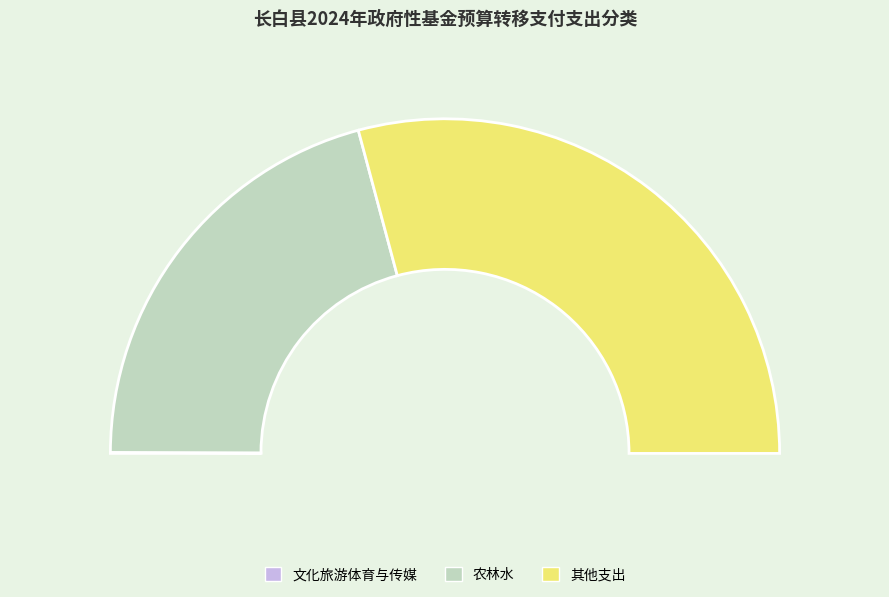

To the nearest percent, what percentage of the pie is 农林水?

42%